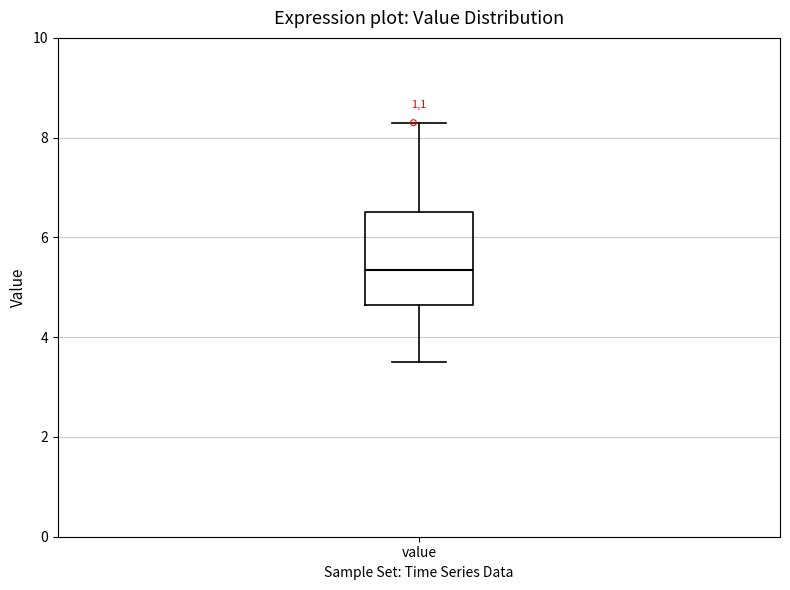

Read this box plot against the y-axis: the position of the median line, the range covered by the box, and the ends of both whiskers. The values are not printed on the chart, so give them approximately, as read against the axis.

median 5.4, box 4.6 to 6.6, whiskers 3.6 to 8.4